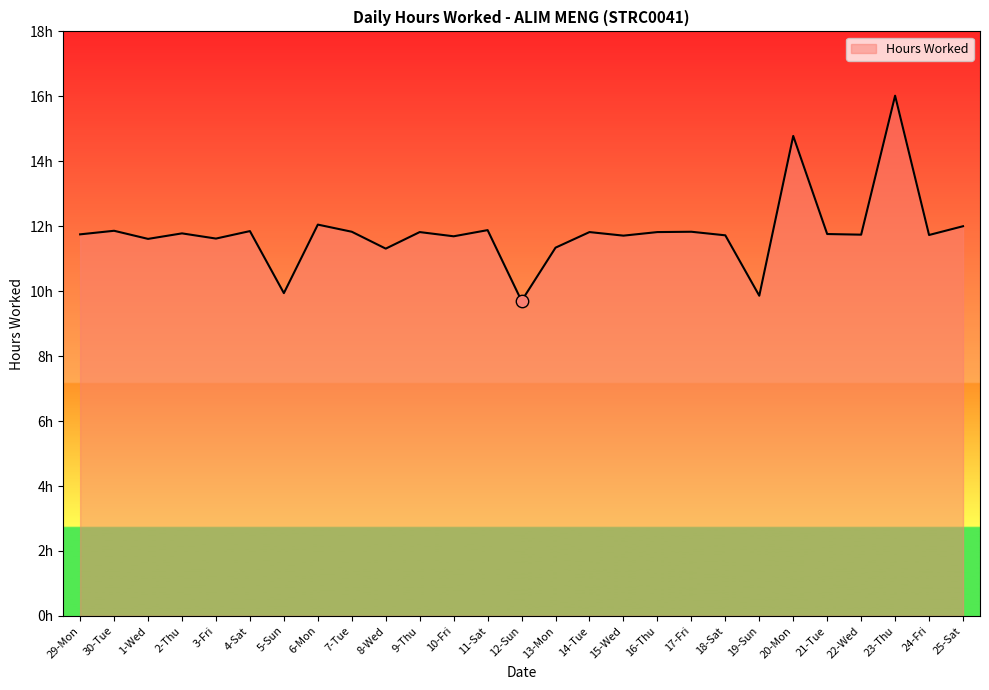

Which has a higher value, 12-Sun or 15-Wed?

15-Wed